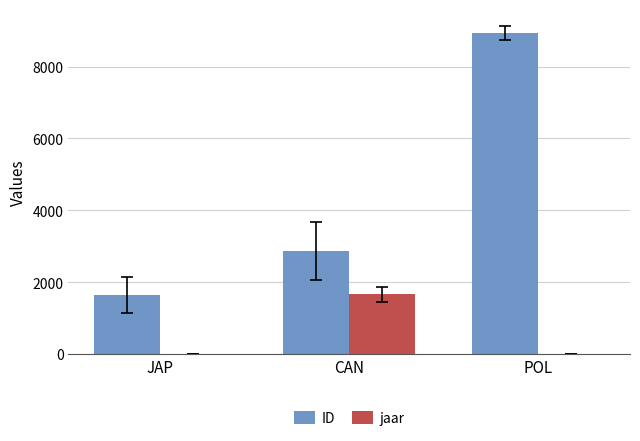

True or false: ID has a value of 2864.7 at CAN.

True